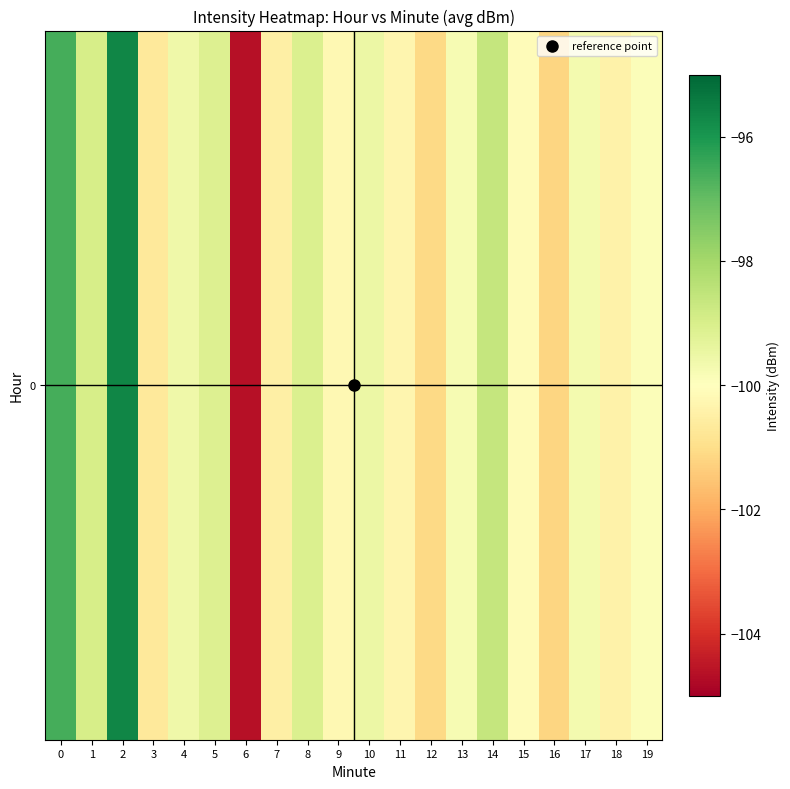

Is it true that the value at 7 is -100.5?

True